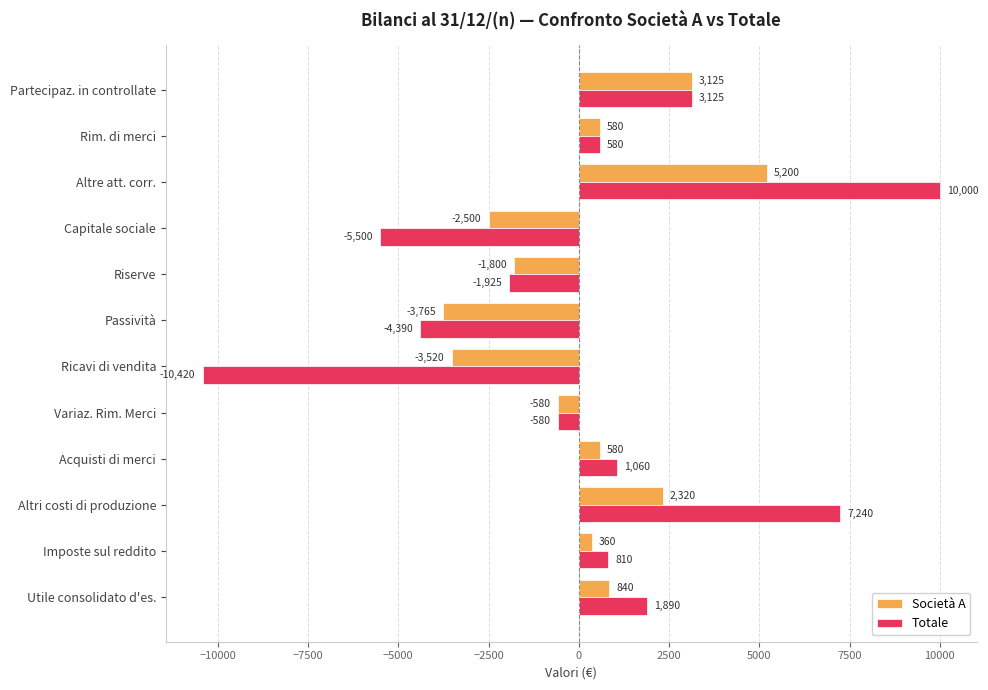

What is the difference between the maximum and minimum values in the Totale series?

20420